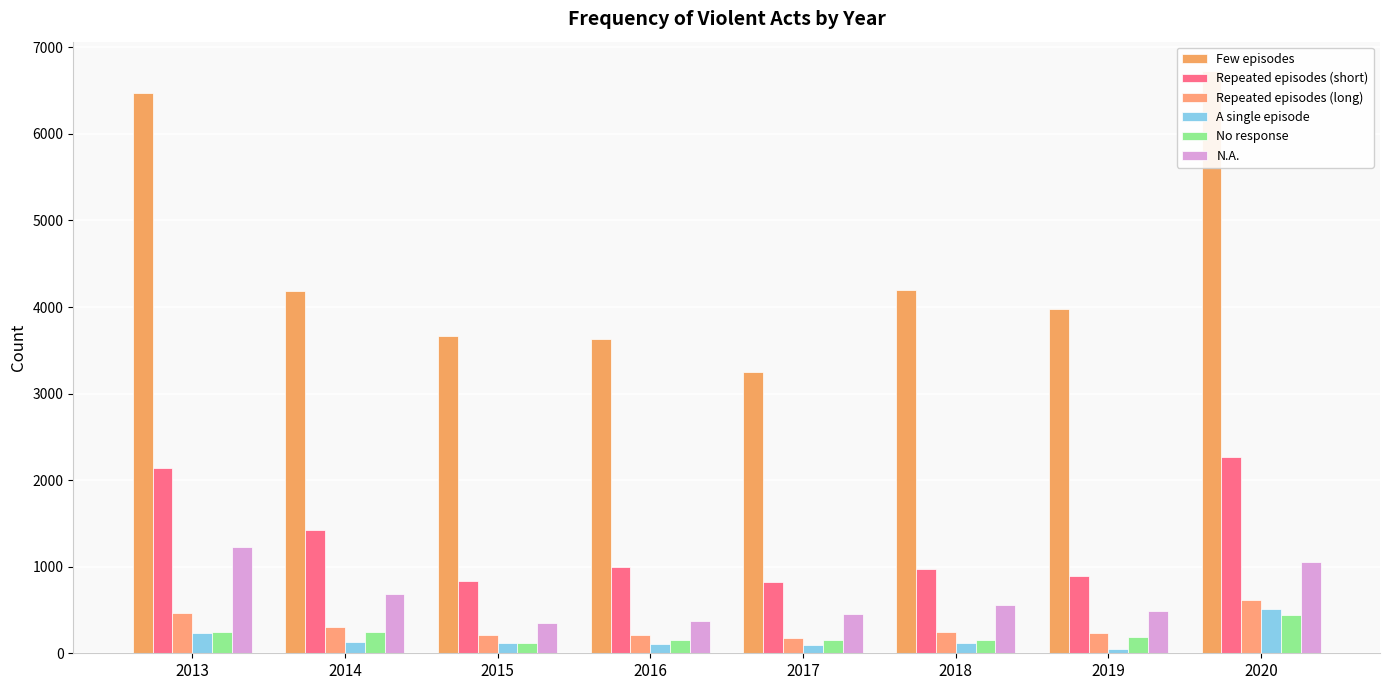

Reading right to left, what are all the values shown in this chart?

Few episodes: 2020=6729	2019=3977	2018=4201	2017=3248	2016=3627	2015=3666	2014=4190	2013=6474
Repeated episodes (short): 2020=2264	2019=891	2018=978	2017=818	2016=994	2015=830	2014=1428	2013=2141
Repeated episodes (long): 2020=619	2019=232	2018=245	2017=178	2016=213	2015=216	2014=306	2013=471
A single episode: 2020=512	2019=46	2018=116	2017=94	2016=111	2015=119	2014=128	2013=240
No response: 2020=443	2019=187	2018=149	2017=157	2016=155	2015=115	2014=249	2013=245
N.A.: 2020=1051	2019=494	2018=558	2017=455	2016=375	2015=355	2014=687	2013=1230